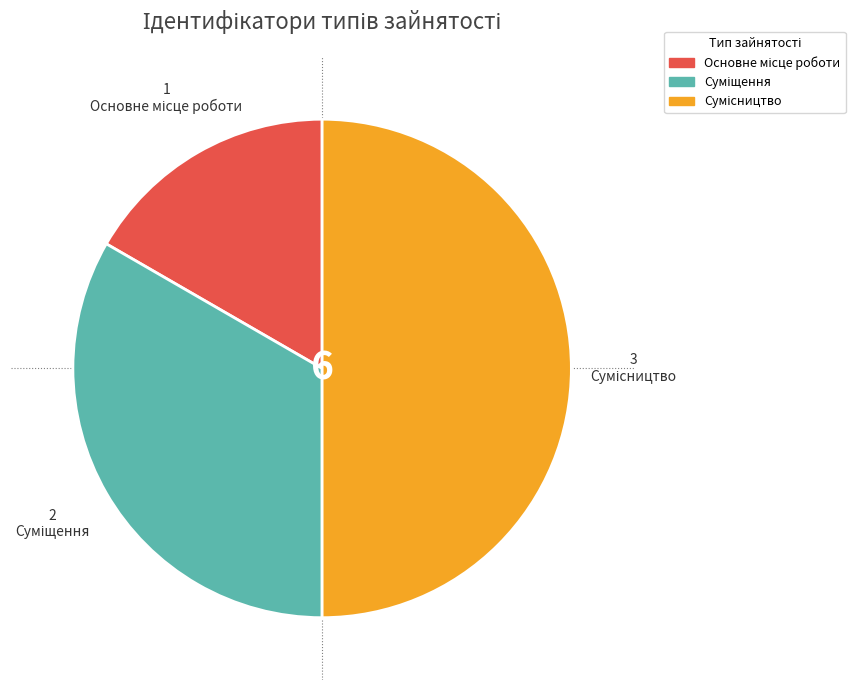

How many segments does this pie chart have?

3